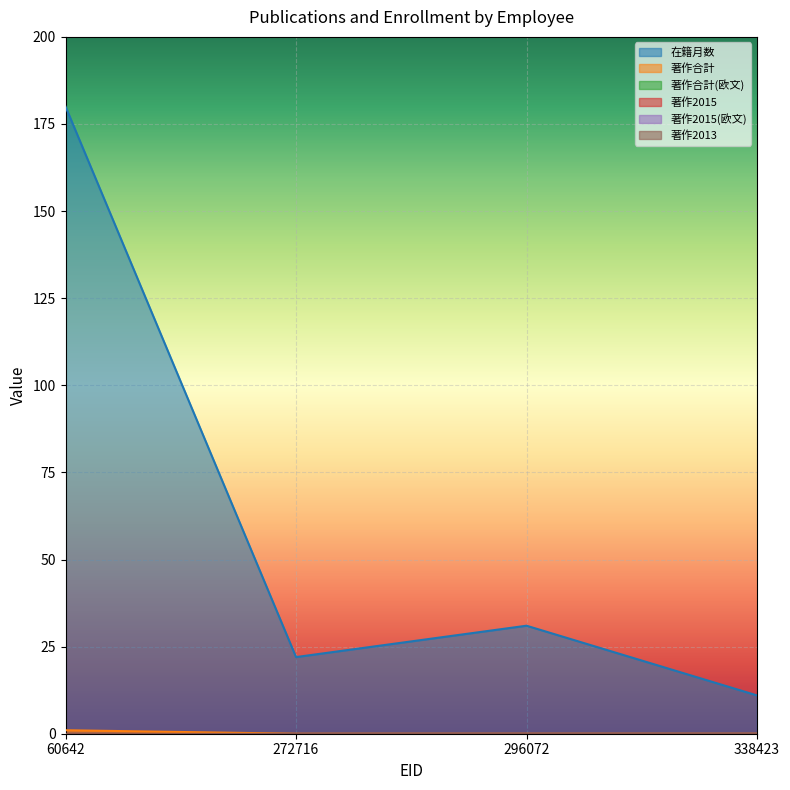

True or false: 著作合計 and 在籍月数 cross at least once.

False